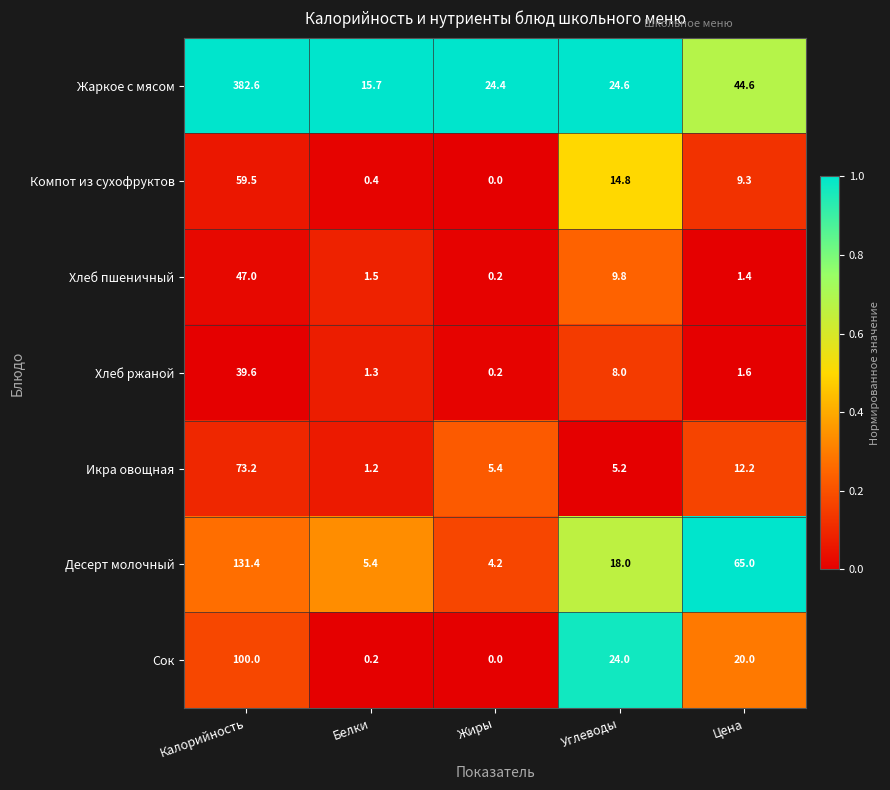

Which label corresponds to the smallest value in the chart?

Жиры